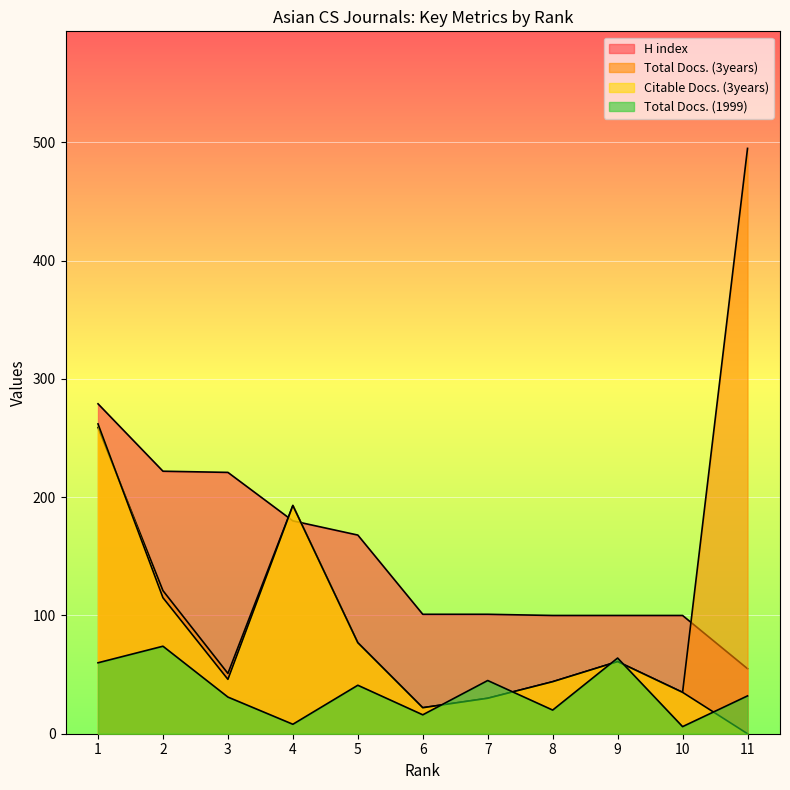

Where is the first local maximum for Total Docs. (1999)?

2